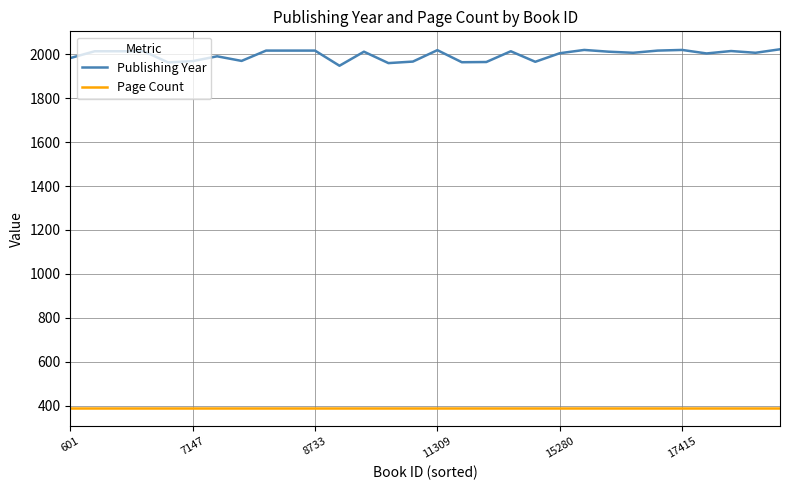

Which series has the largest total across all categories?

Publishing Year